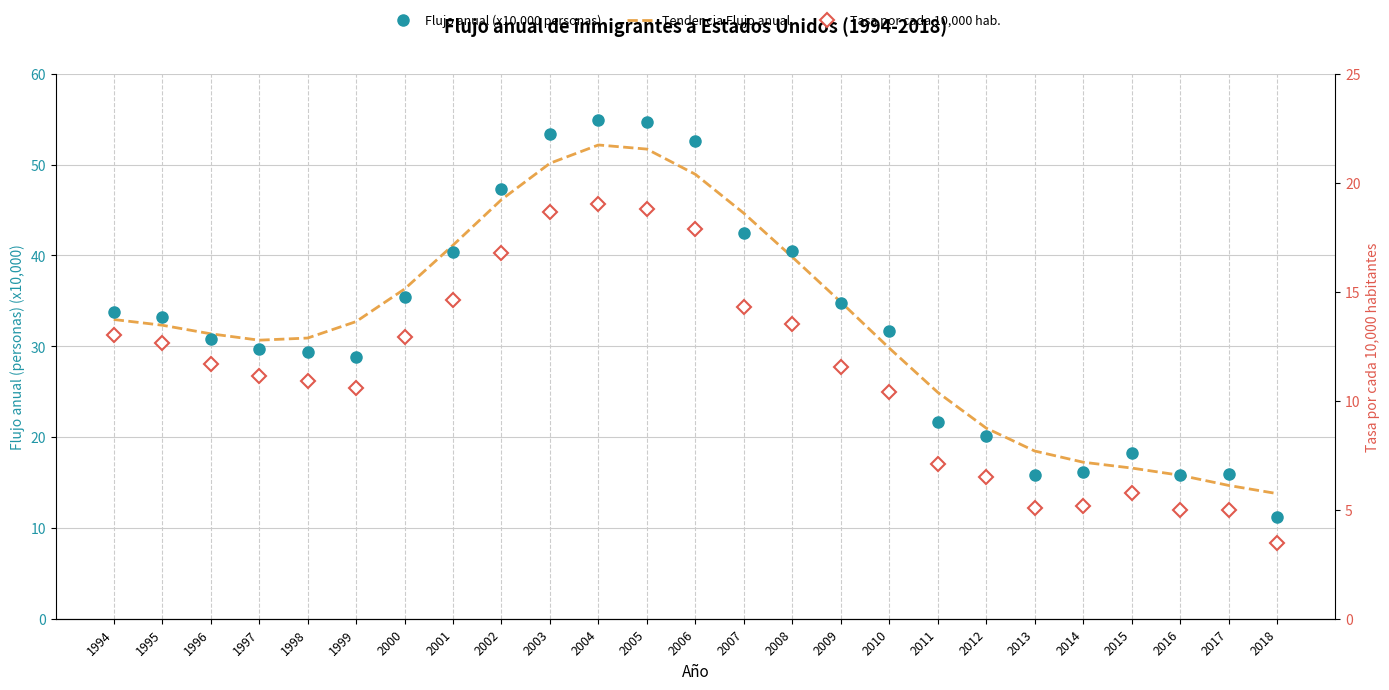

At which category is the sum across all series the highest?

2004